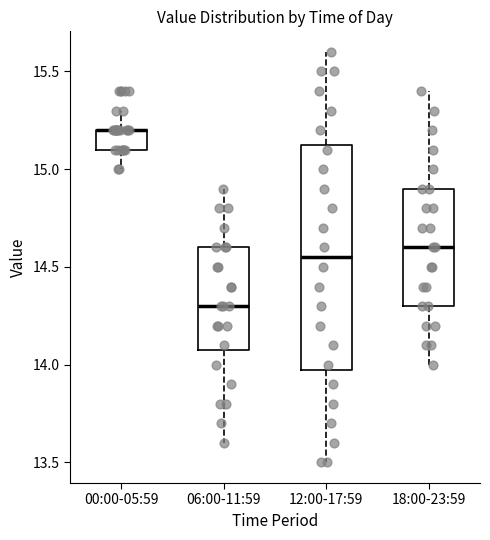

Reading left to right, read every box against the y-axis: the position of its median line, the range the box covers, and the ends of its whiskers. The values are not printed on the chart, so give them approximately, as read against the axis.

00:00-05:59: median 15.20 (drawn on the box's upper edge), box 15.10 to 15.20, whiskers 15.00 to 15.30
06:00-11:59: median 14.30, box 14.10 to 14.60, whiskers 13.60 to 14.90
12:00-17:59: median 14.55, box 14.00 to 15.15, whiskers 13.50 to 15.60
18:00-23:59: median 14.60, box 14.30 to 14.90, whiskers 14.00 to 15.40